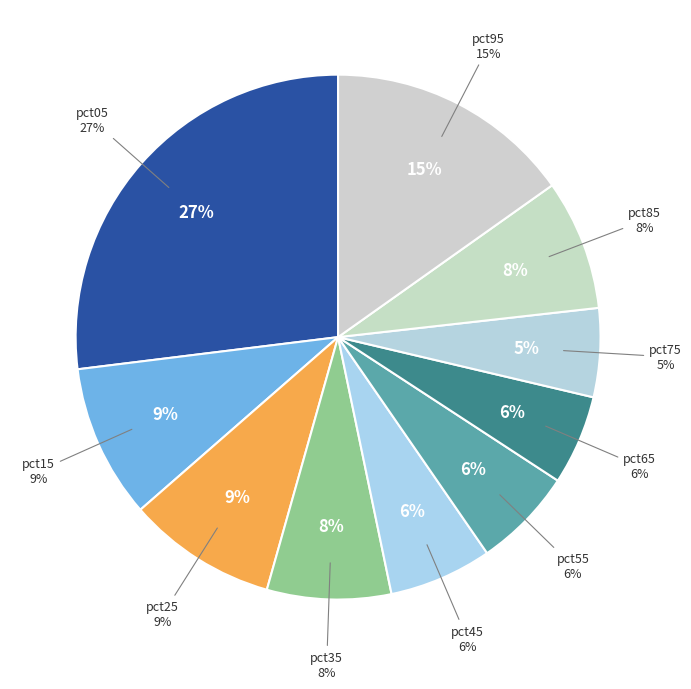

Rank the categories by value from highest to lowest.

pct05, pct95, pct15, pct25, pct85, pct35, pct45, pct55, pct65, pct75